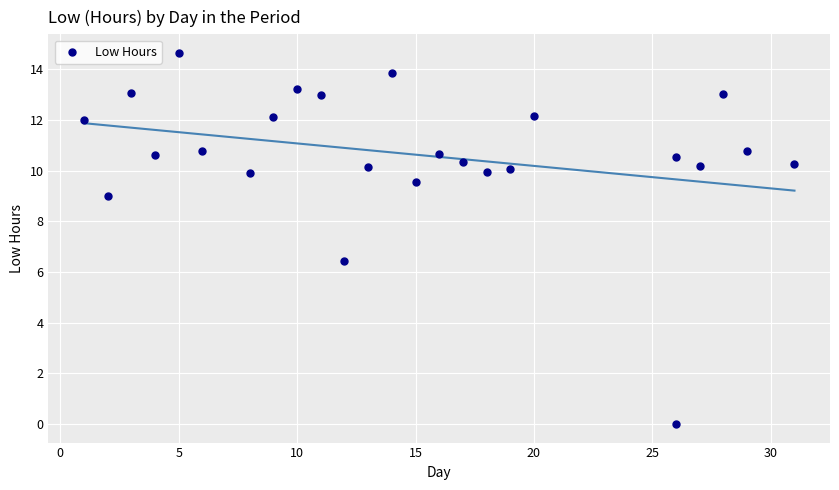

What is the range of X values (max minus min)?

30.0